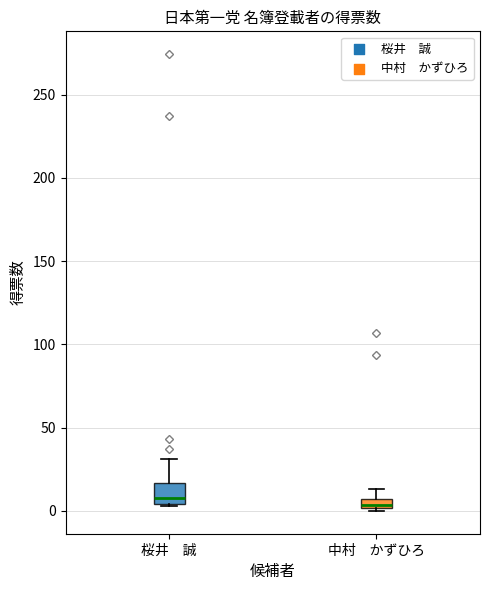

Where does the upper whisker of the box for 中村 かずひろ end on the y-axis? The values are not printed on the chart, so give them approximately, as read against the axis.

15